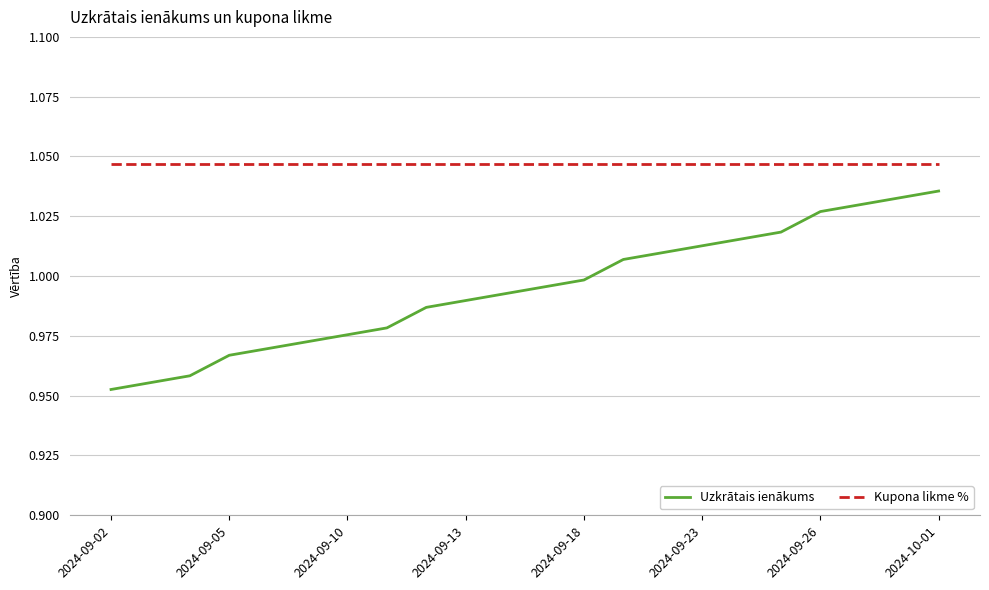

Which series has the largest total across all categories?

Kupona likme %